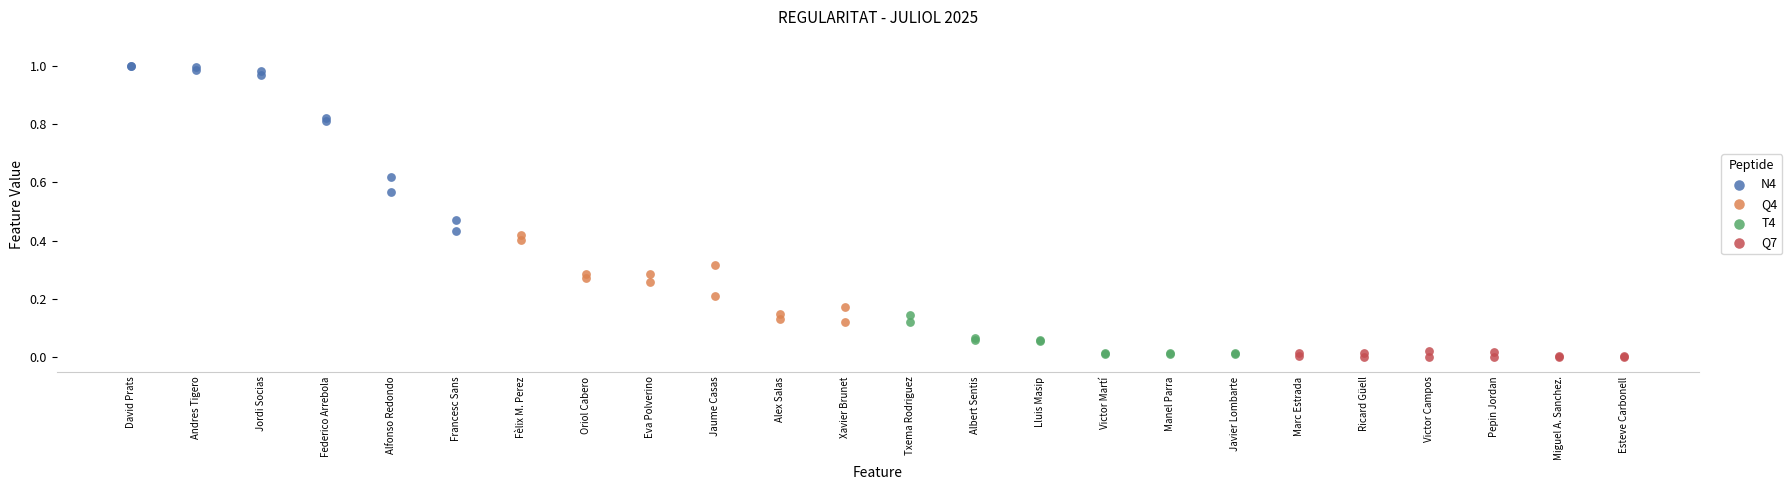

Which series reaches the maximum Y coordinate?

N4